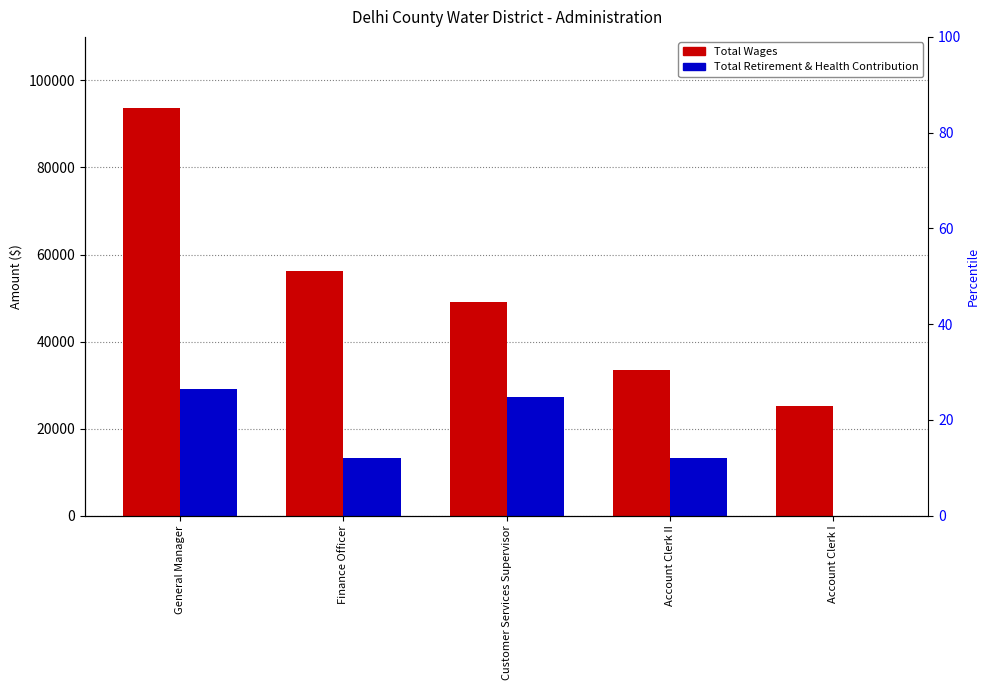

Where does the Total Wages series first go above 49019?

General Manager